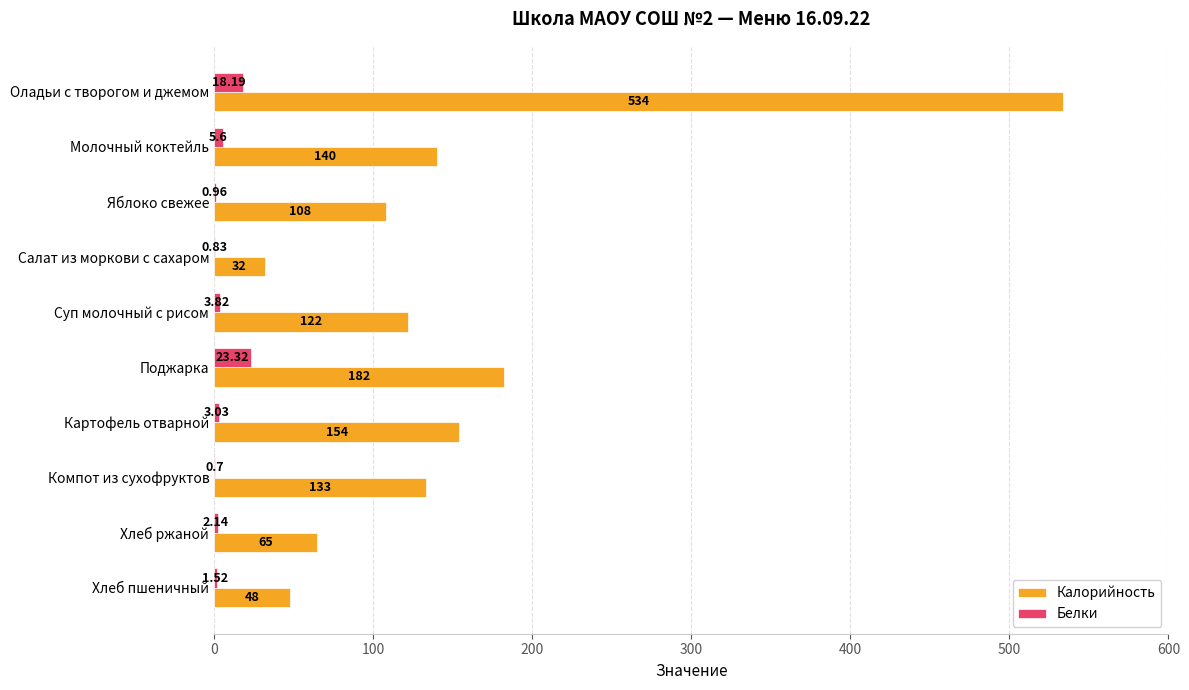

At which category is the sum across all series the highest?

Оладьи с творогом и джемом